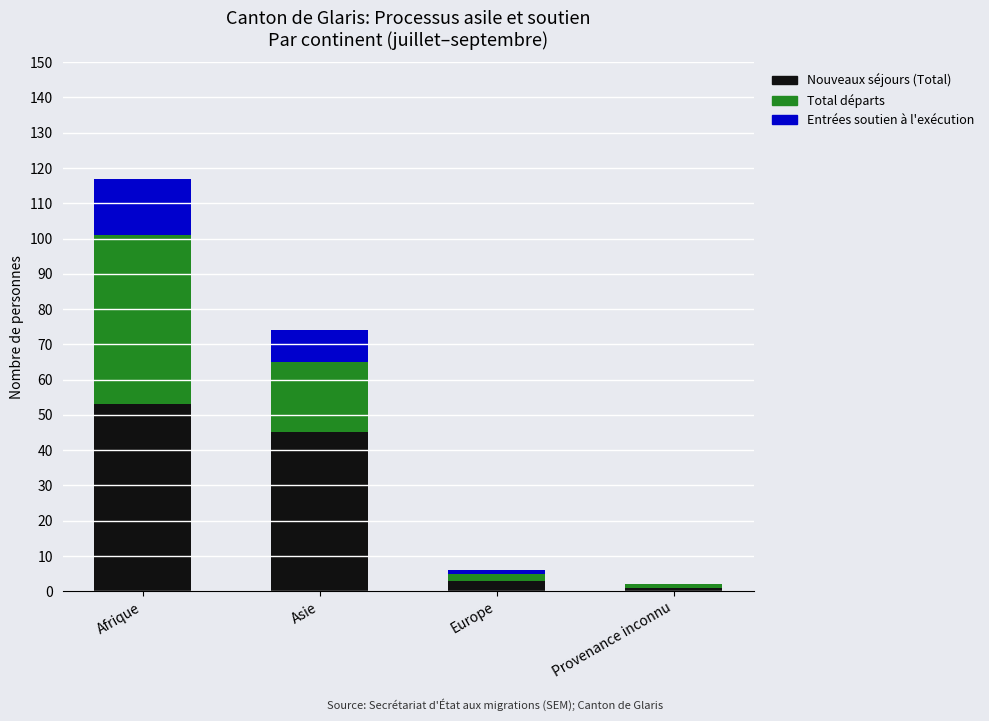

At which category is the sum across all series the highest?

Afrique